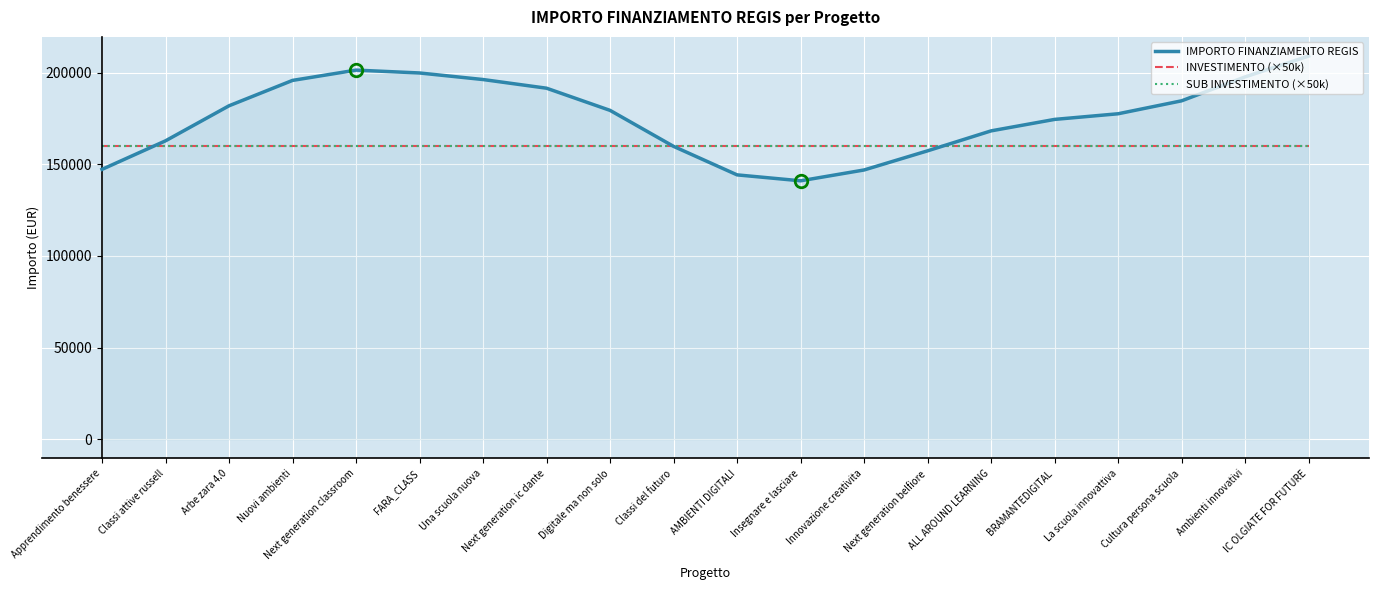

True or false: SUB INVESTIMENTO (×50k) and INVESTIMENTO (×50k) intersect in this chart.

False